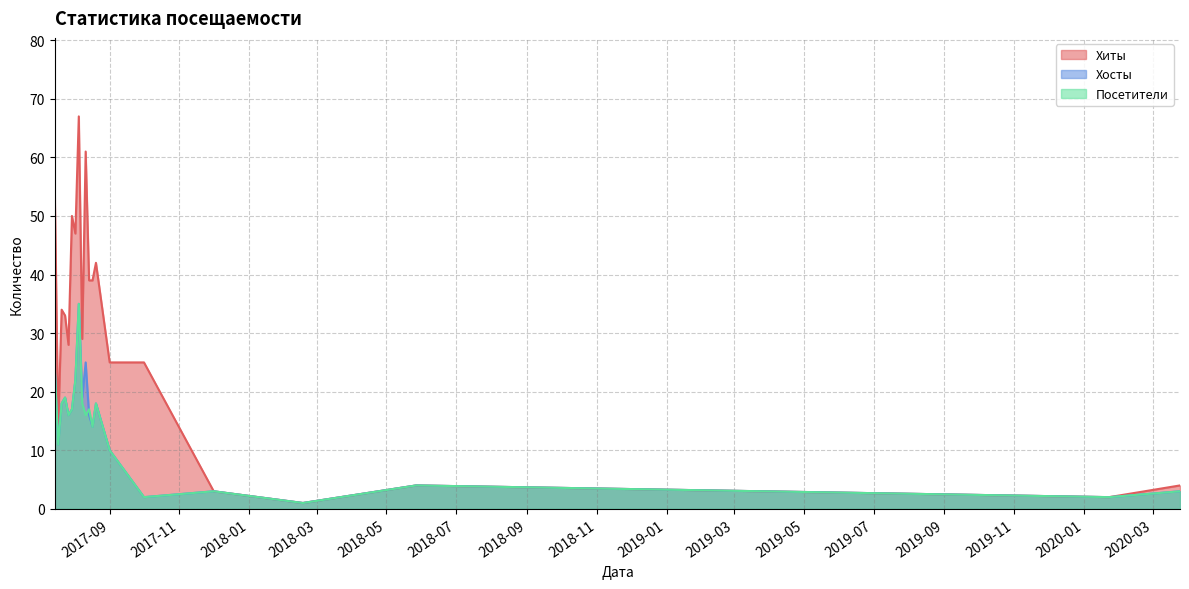

Which category has the highest value across all series?

2017-08-05